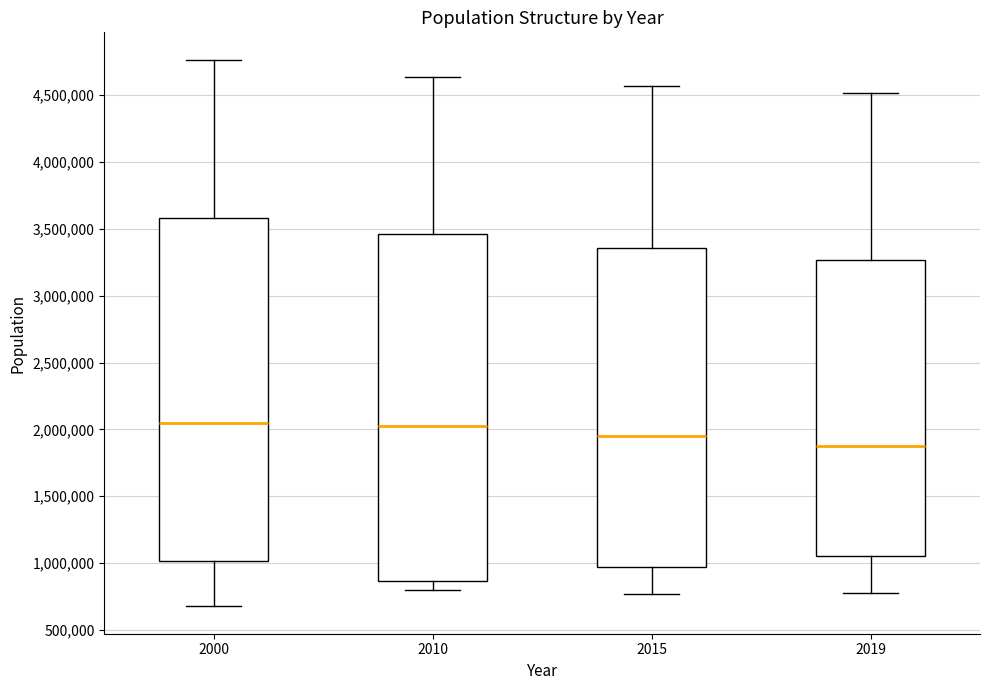

Where is the upper edge of the box at x = 2000 on the y-axis? The values are not printed on the chart, so give them approximately, as read against the axis.

3600000